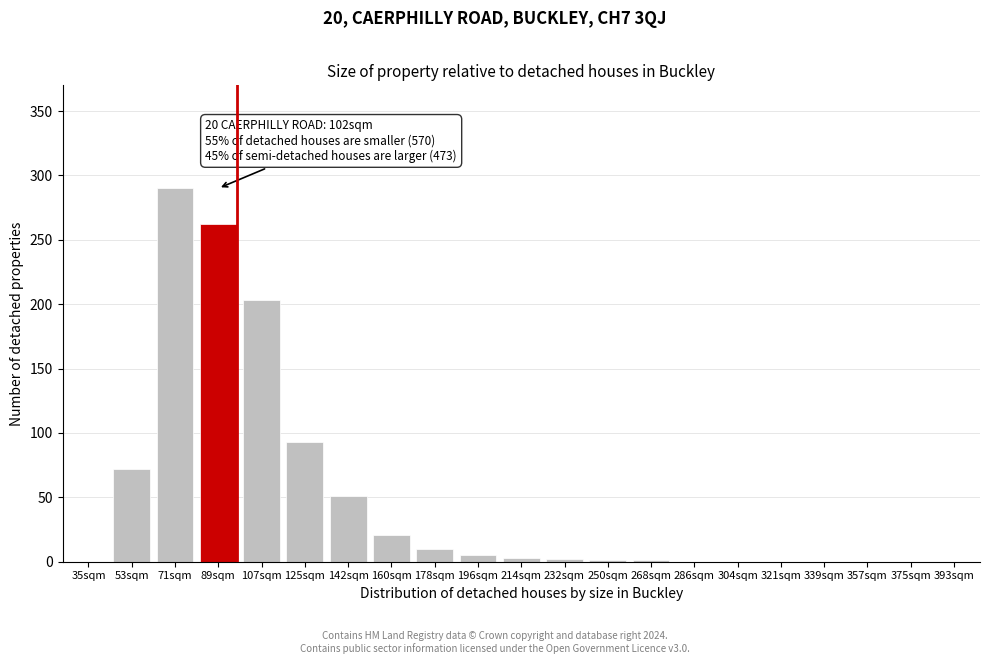

Which category has the highest value across all series?

71sqm